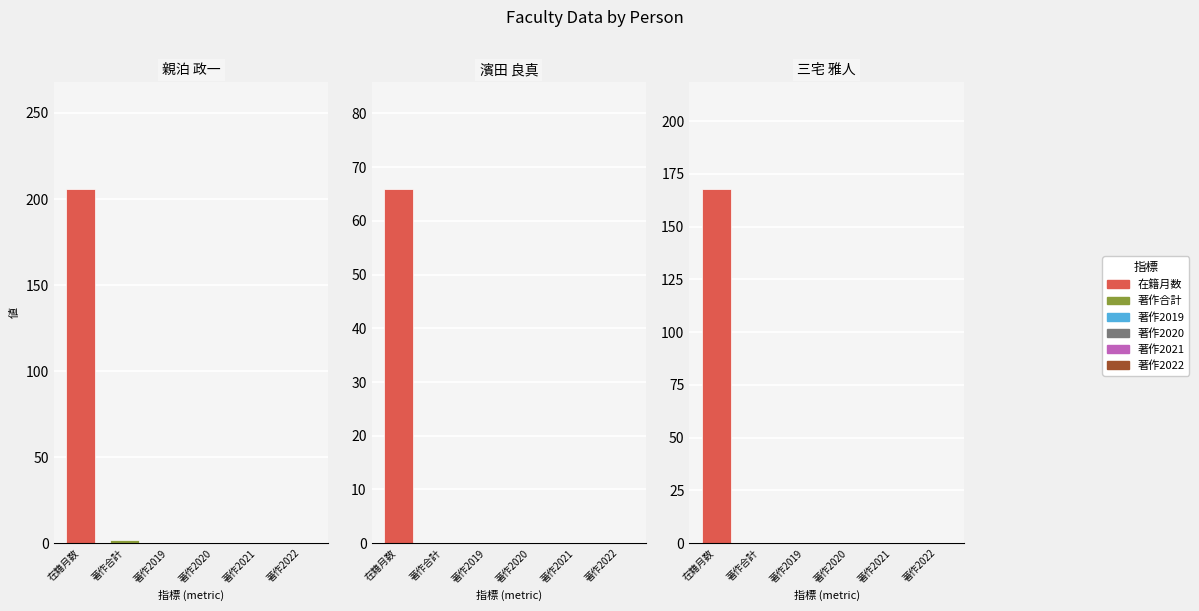

What is the maximum value shown in the chart?

206